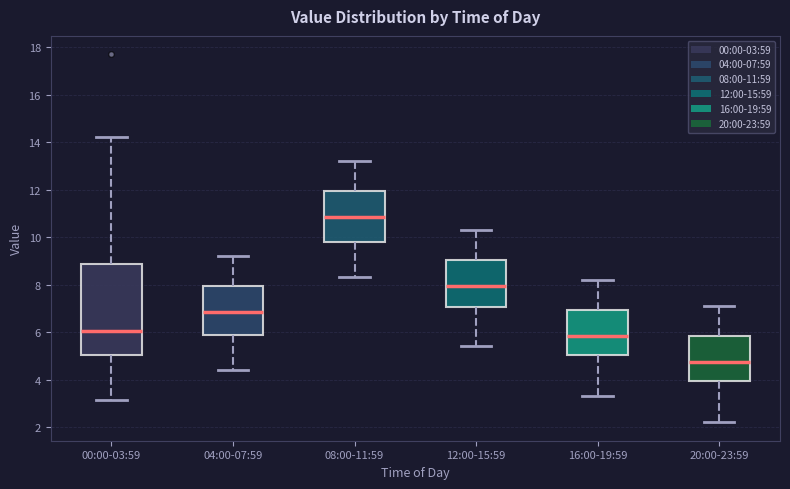

Which box has the lowest median line?

20:00-23:59